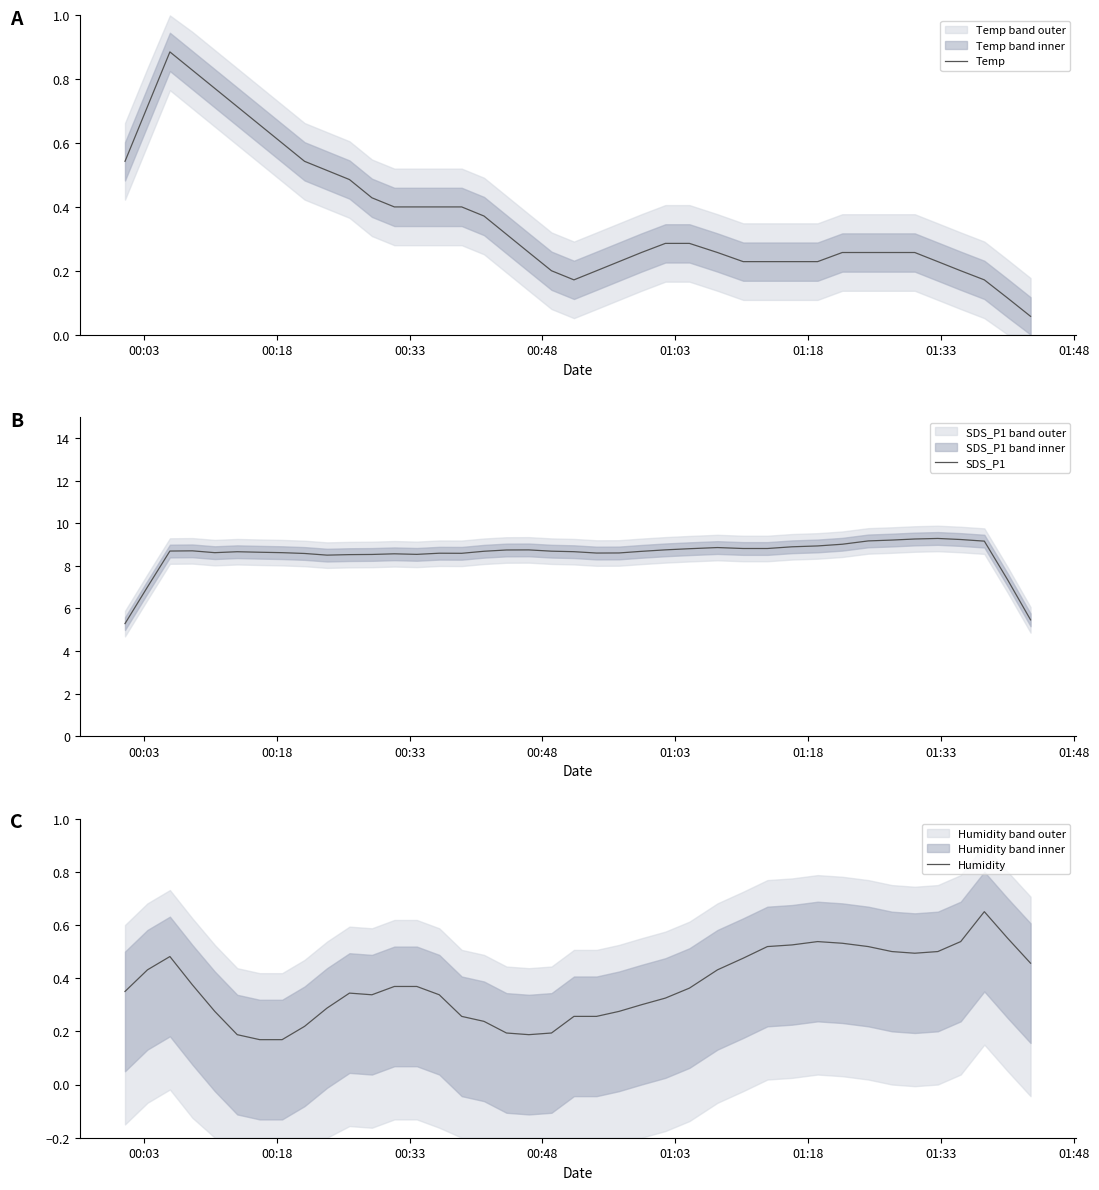

What is the difference between the second highest and second lowest values in the SDS_P1 series?

3.8